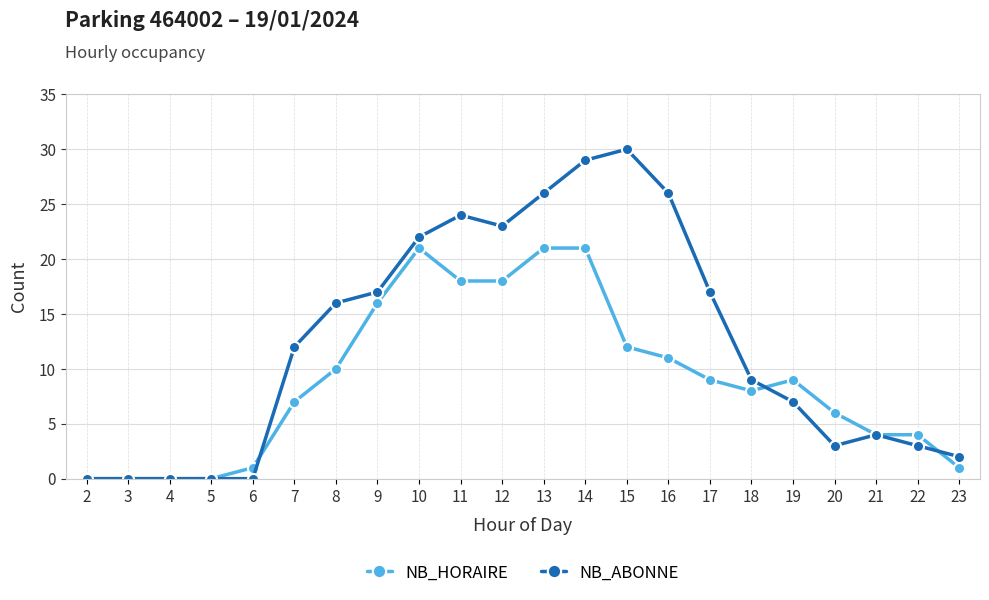

True or false: NB_ABONNE has more than 0 points higher than both neighbors.

True